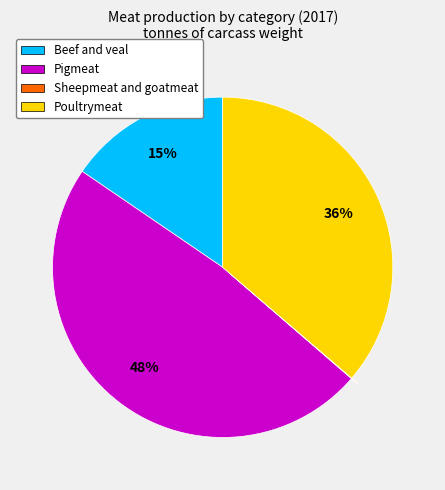

Approximately how many times larger is the value at Pigmeat compared to Poultrymeat?

1.3